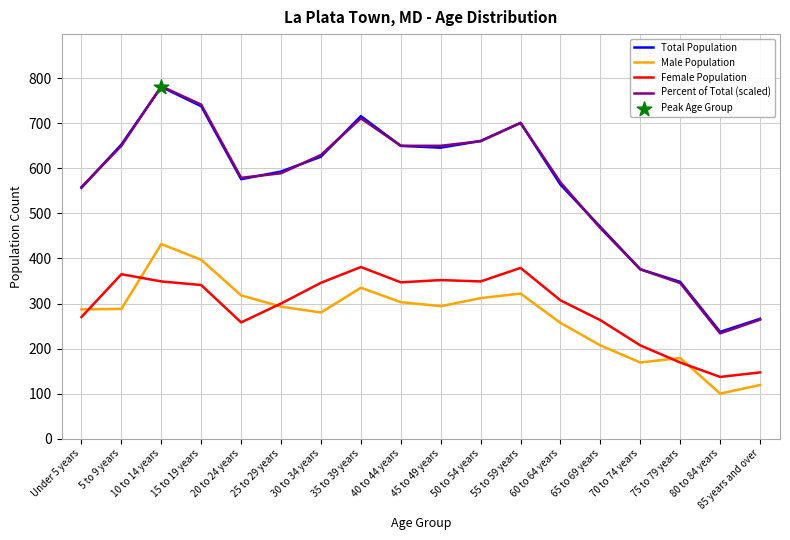

Which series has the largest range (max minus min)?

Percent of Total (scaled)